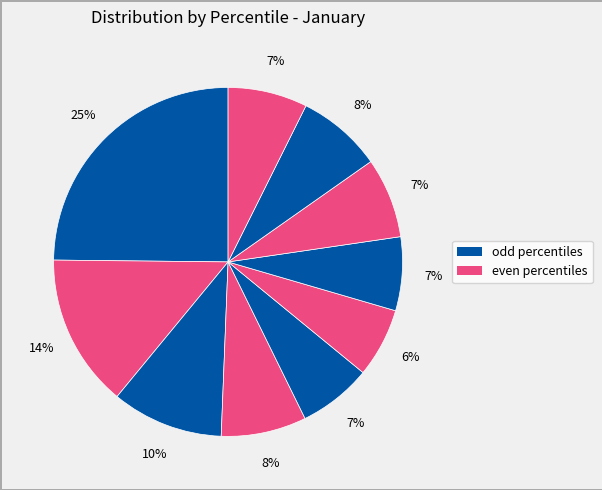

How many segments does this pie chart have?

10